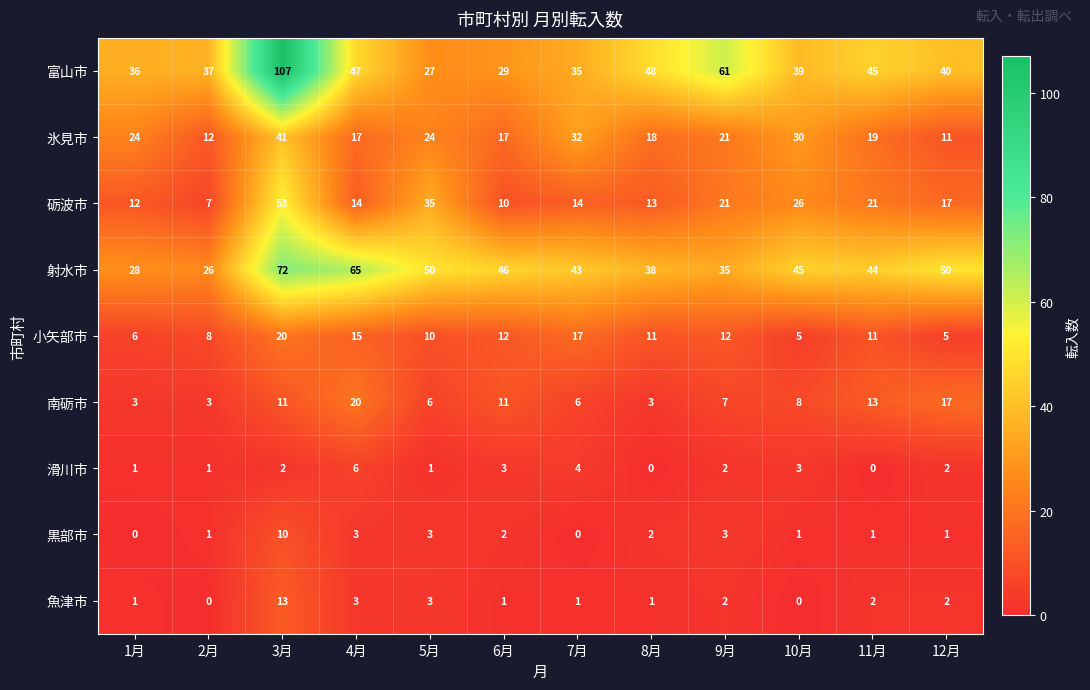

What is the greatest value displayed?

107